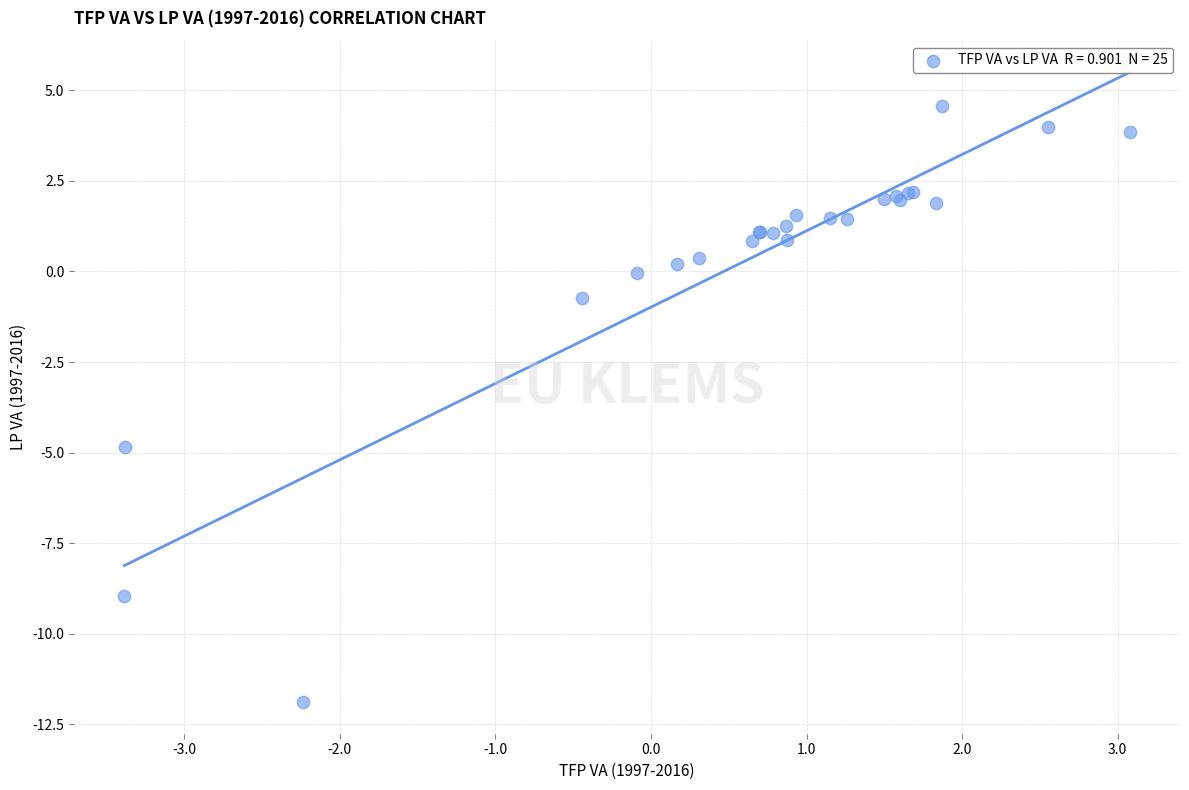

What Y value in the scatter plot is closest to -3?

-4.8